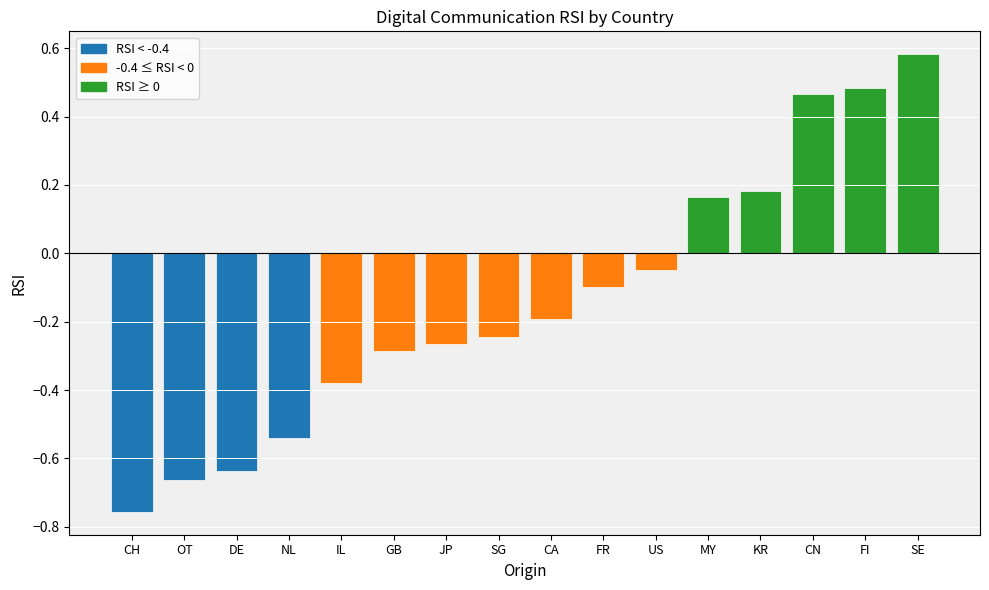

How many data points are above 0?

5